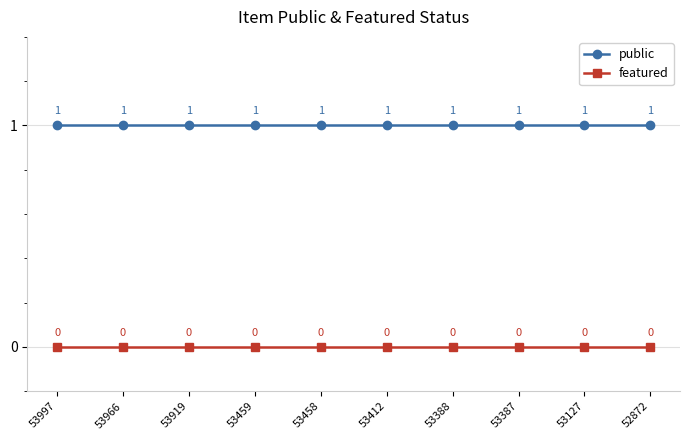

What is the maximum value shown in the chart?

1